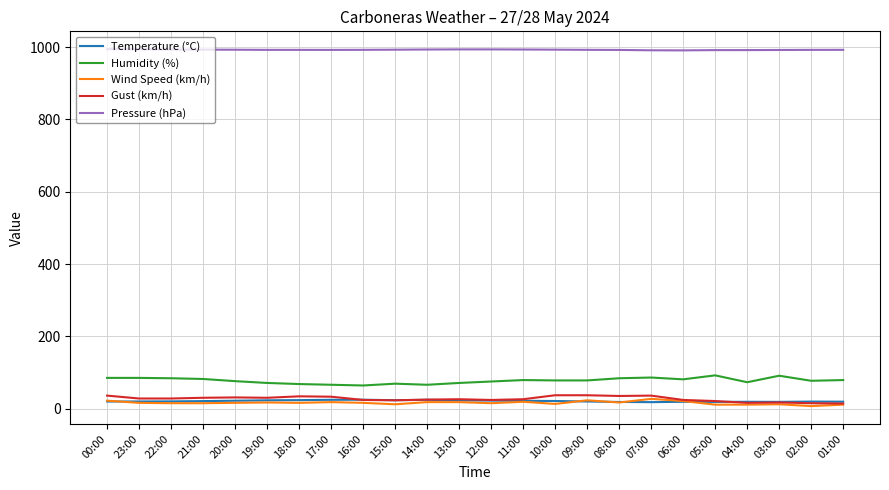

True or false: Wind Speed (km/h) has a value of 15.0 at 12:00.

True